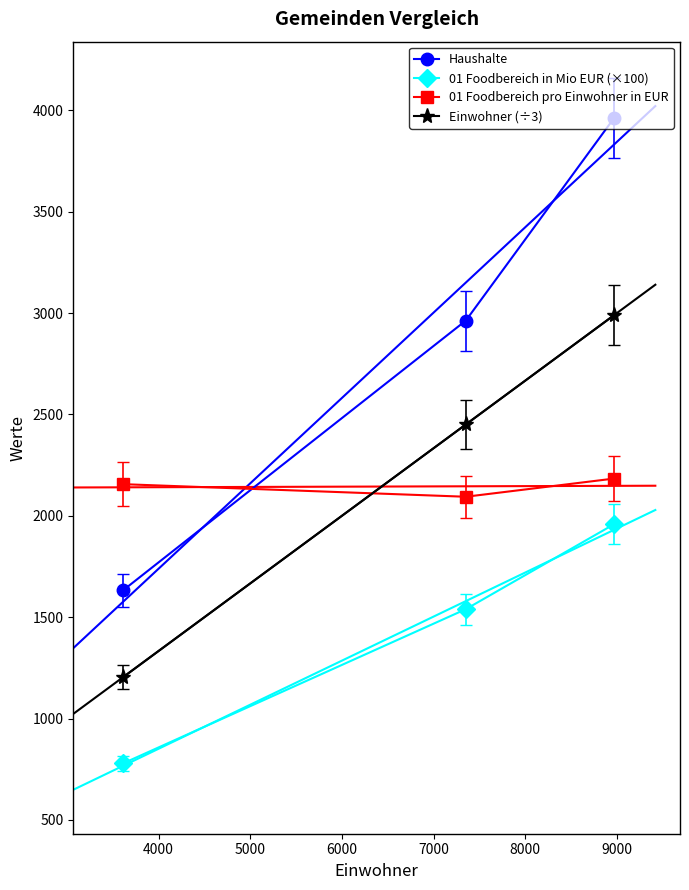

What is the minimum value for 01 Foodbereich pro Einwohner in EUR?

2094.1